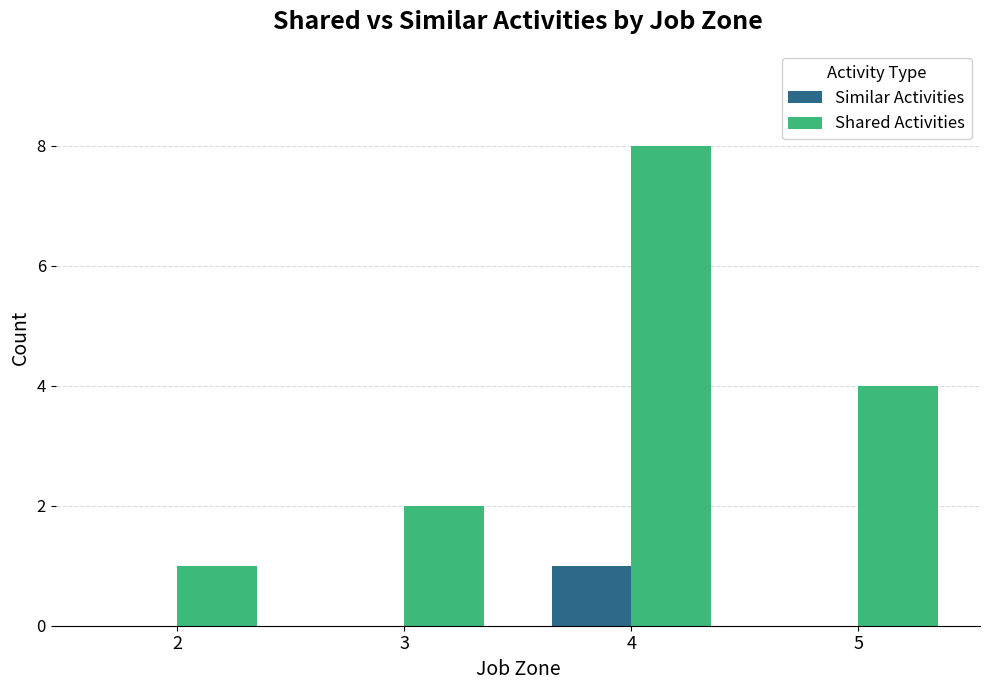

Is the value of Shared Activities at 5 greater than the value of Similar Activities at 2?

Yes